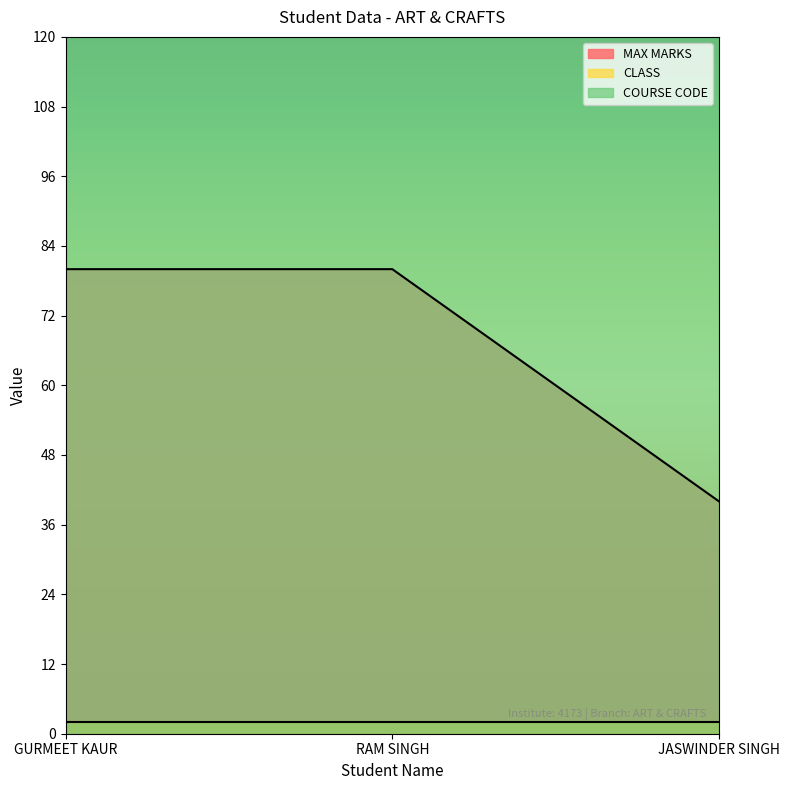

True or false: CLASS has a value of 2 at RAM SINGH.

True